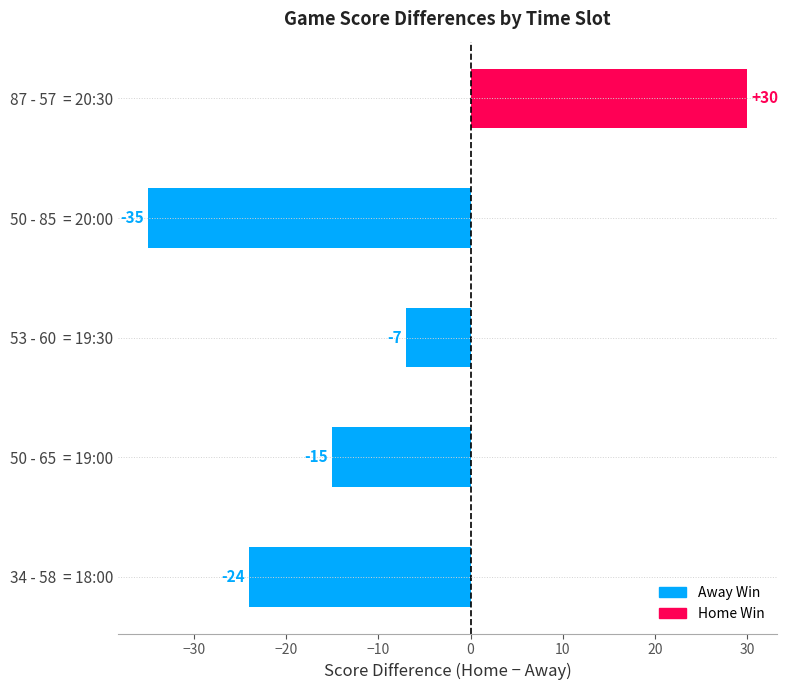

How many values are between -24 and -7?

3